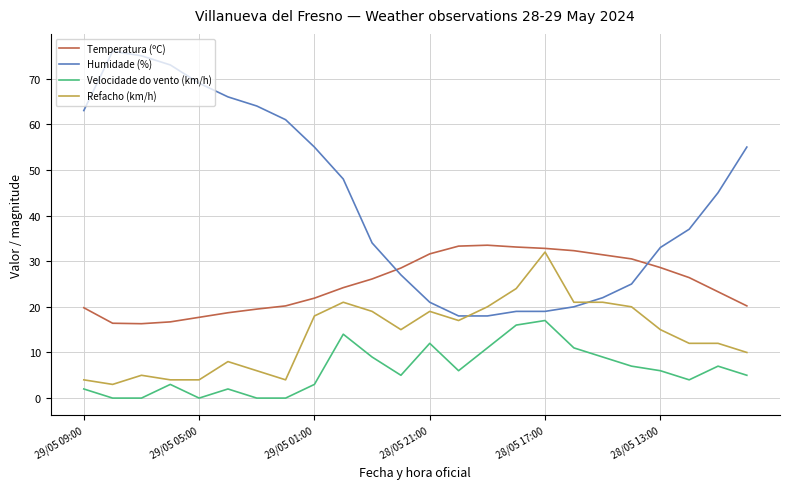

What is the difference between the maximum and minimum values in the Velocidade do vento (km/h) series?

17.0